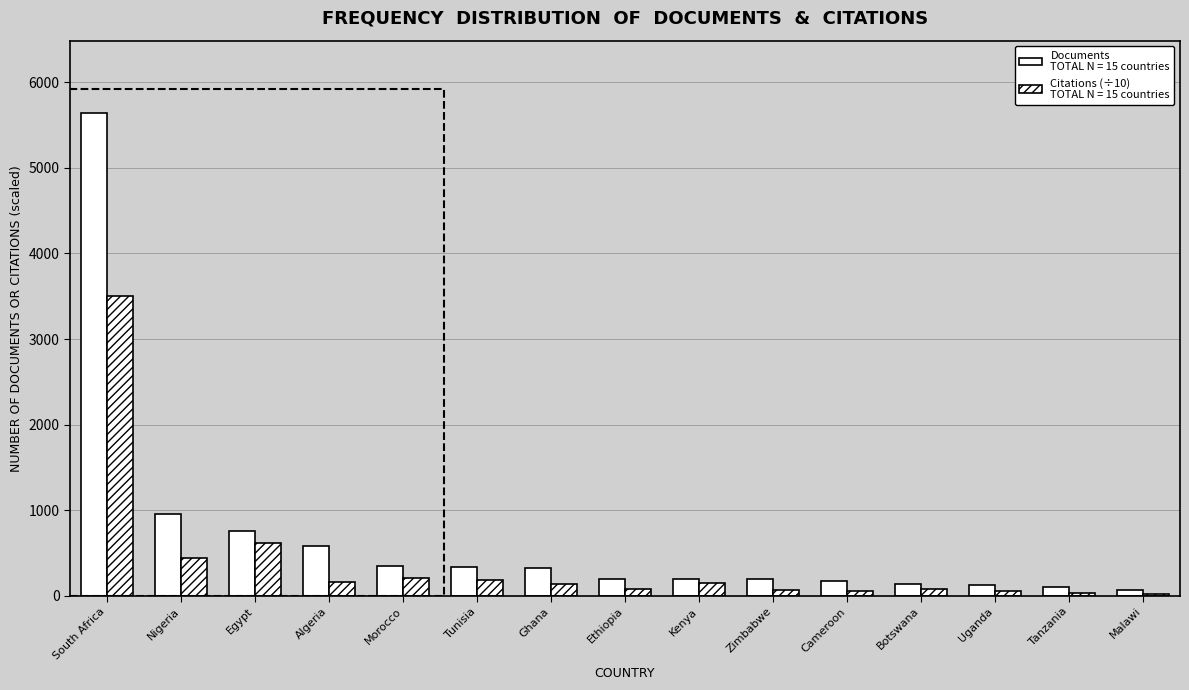

What is the greatest value displayed?

5640.0